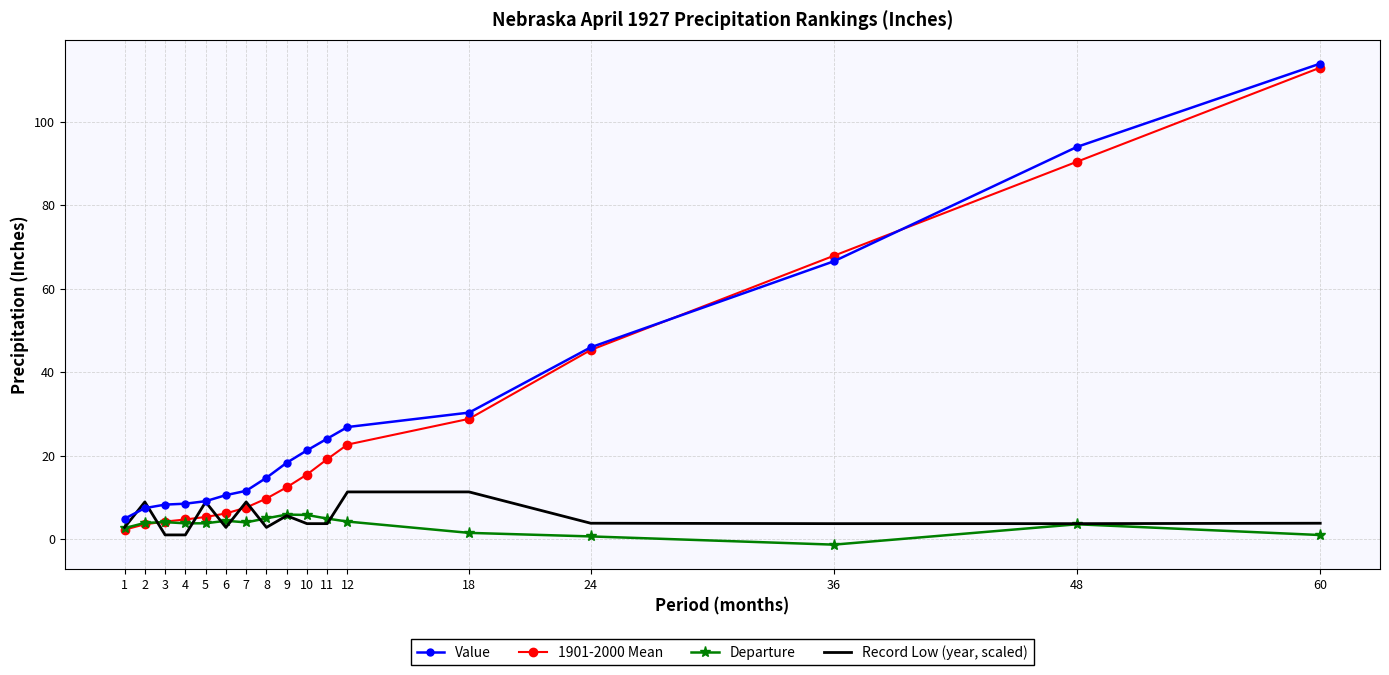

What is the difference between the Record Low (year, scaled) values at 5 and 4?

7.9